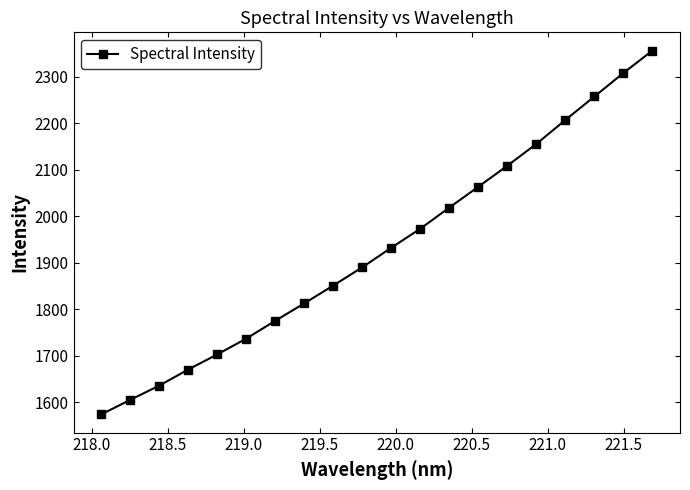

What is the maximum value shown in the chart?

2356.0